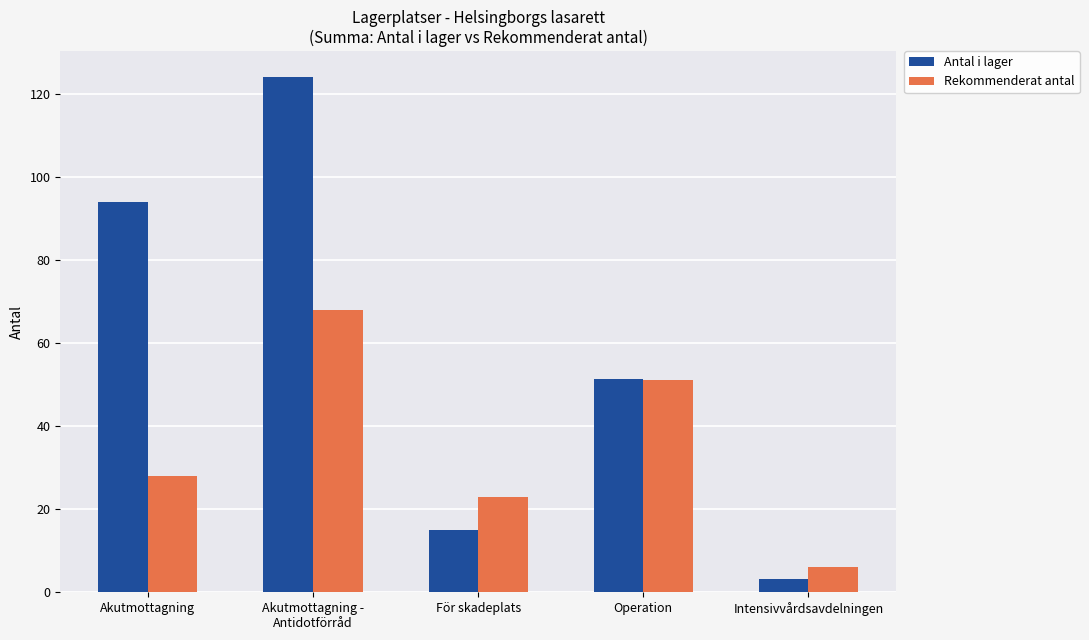

What is the value of the Rekommenderat antal bar at the 1st from the left?

28.0